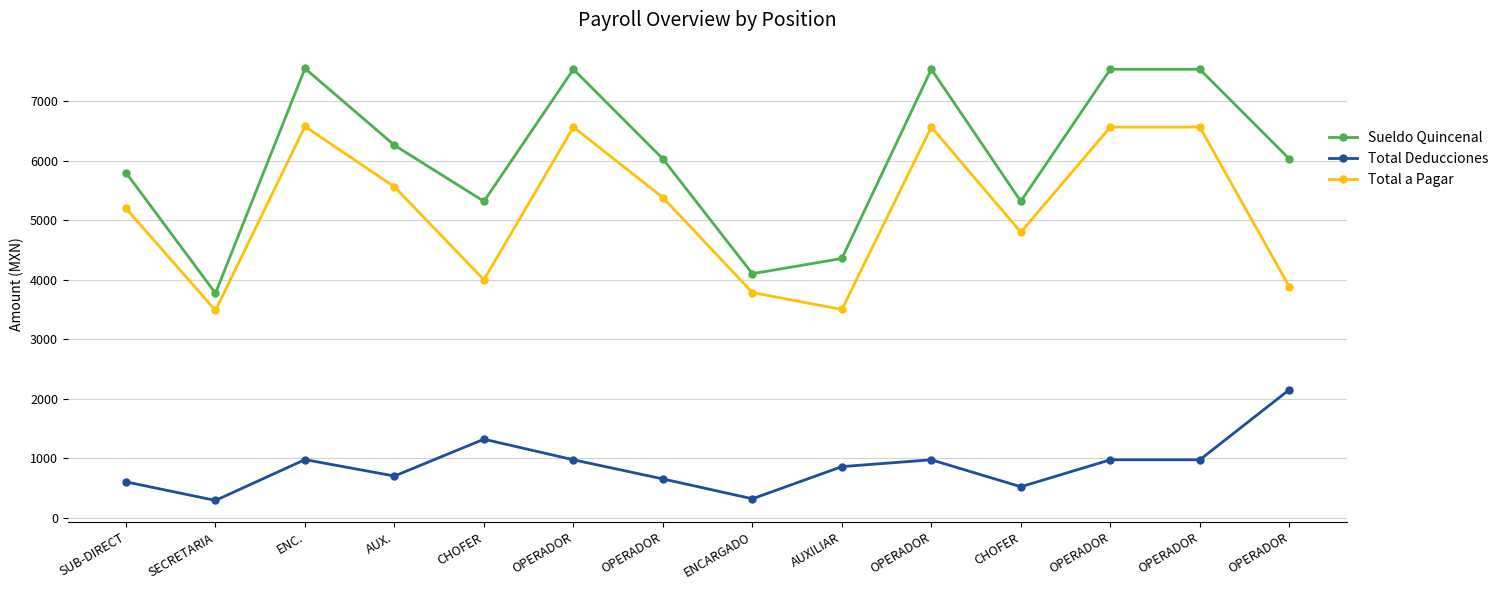

Which category has the lowest value in the Total a Pagar series?

SECRETARIA